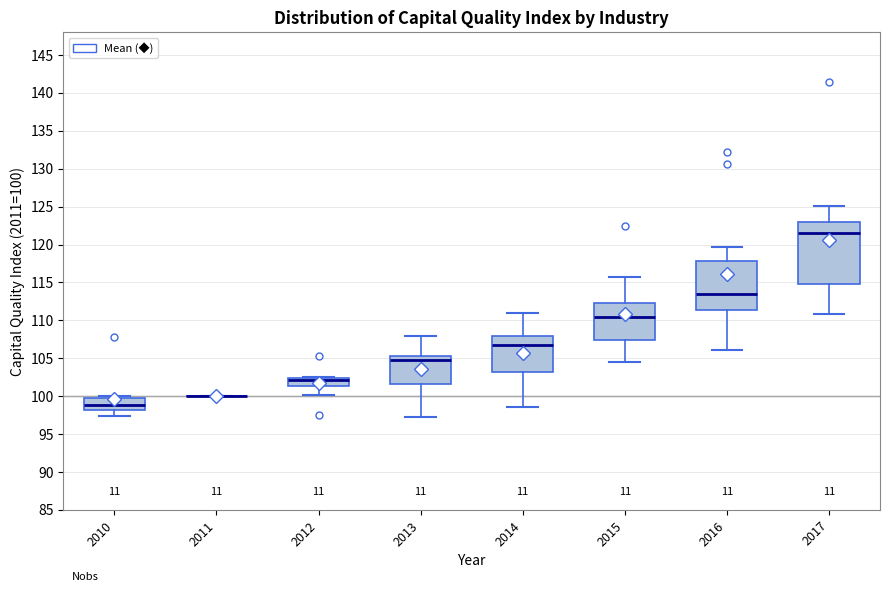

Reading left to right, read every box against the y-axis: the position of its median line, the range the box covers, and the ends of its whiskers. The values are not printed on the chart, so give them approximately, as read against the axis.

2010: median 99.0, box 98.0 to 100.0, whiskers 97.5 to 100.0 (just above the box's upper edge)
2011: box collapsed to a line at 100.0, whiskers 100.0 to 100.0
2012: median 102.0 (drawn on the box's upper edge), box 101.5 to 102.5, whiskers 100.0 to 102.5 (just above the box's upper edge)
2013: median 105.0, box 101.5 to 105.5, whiskers 97.0 to 108.0
2014: median 106.5, box 103.0 to 108.0, whiskers 98.5 to 111.0
2015: median 110.5, box 107.5 to 112.5, whiskers 104.5 to 116.0
2016: median 113.5, box 111.5 to 118.0, whiskers 106.0 to 119.5
2017: median 121.5, box 115.0 to 123.0, whiskers 111.0 to 125.0